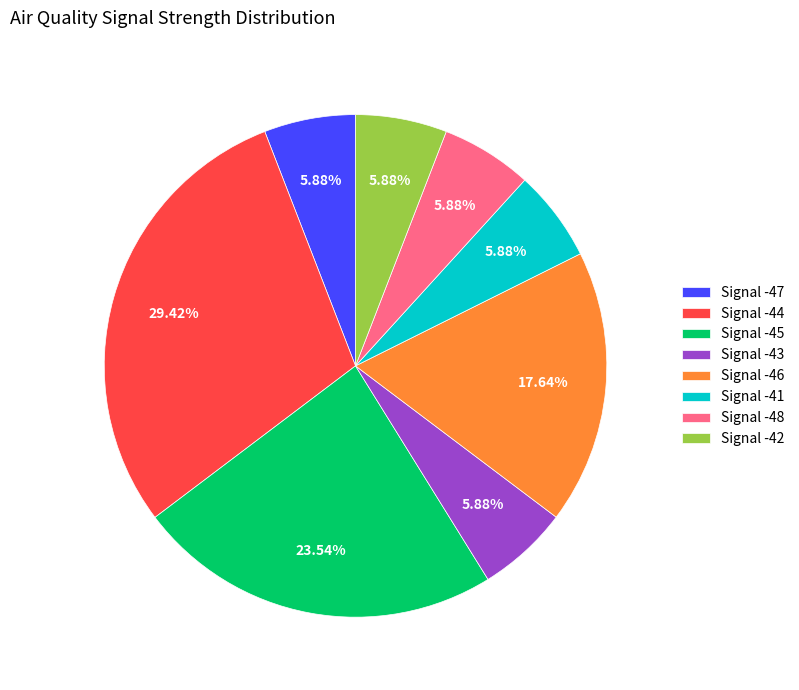

Is Signal -41 the majority of the pie?

No